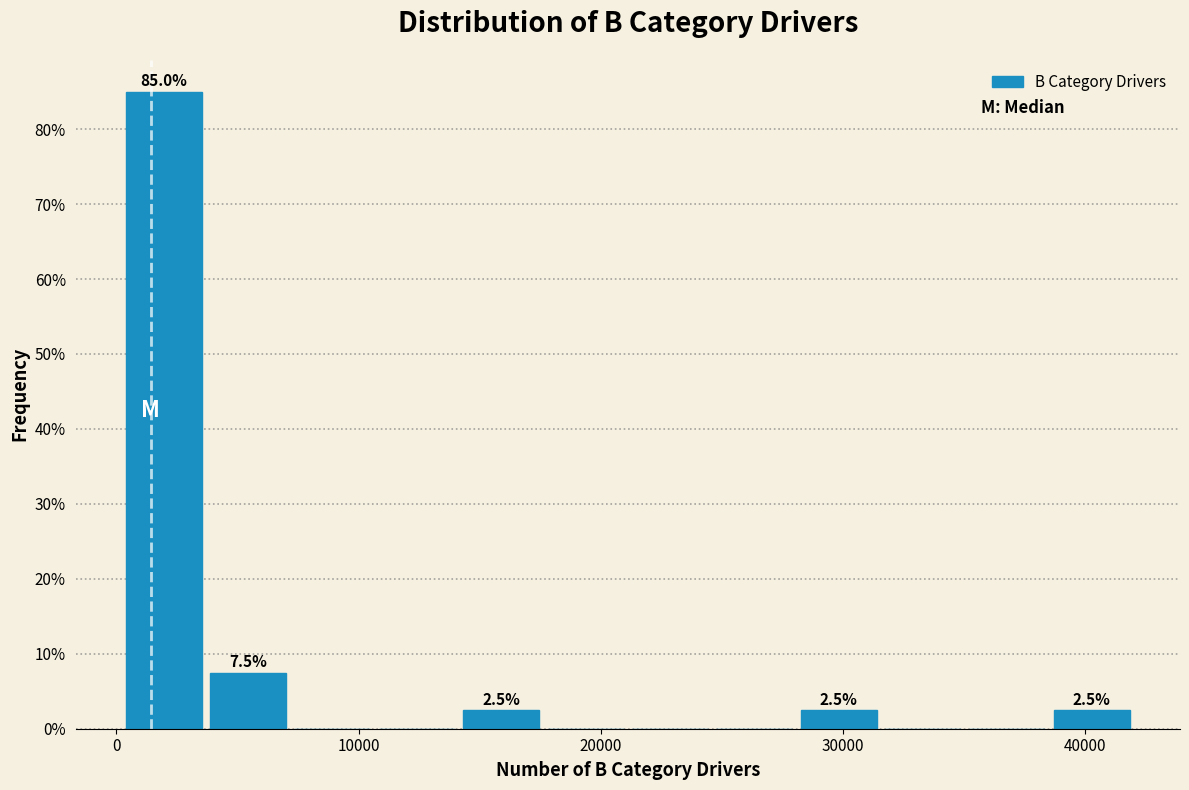

Around what value on the x-axis is the tallest bar? Give the approximate position of its centre, as read against the axis.

2000